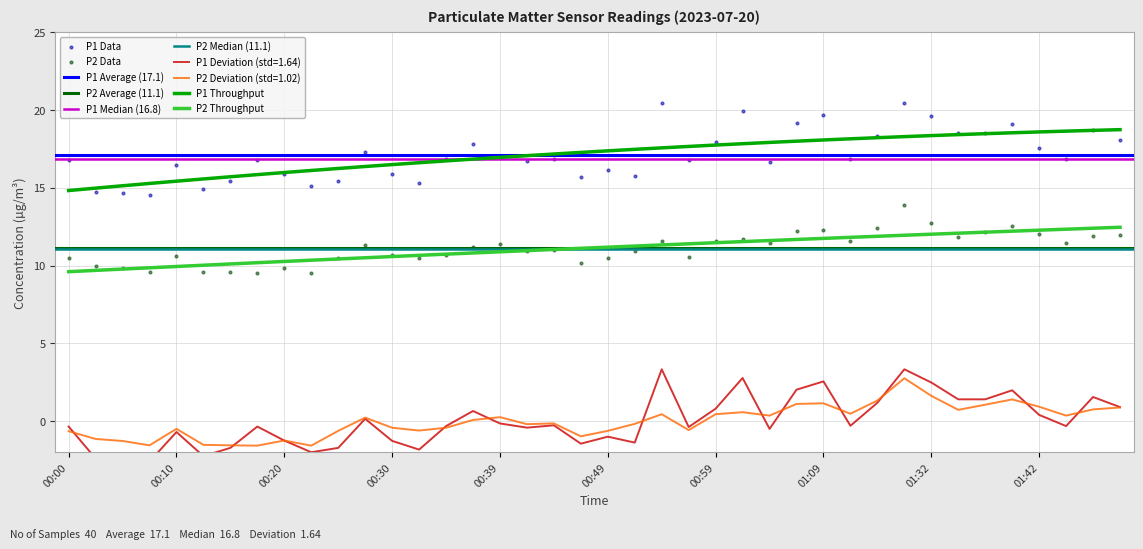

True or false: P2 Throughput and P1 Throughput cross at least once.

False